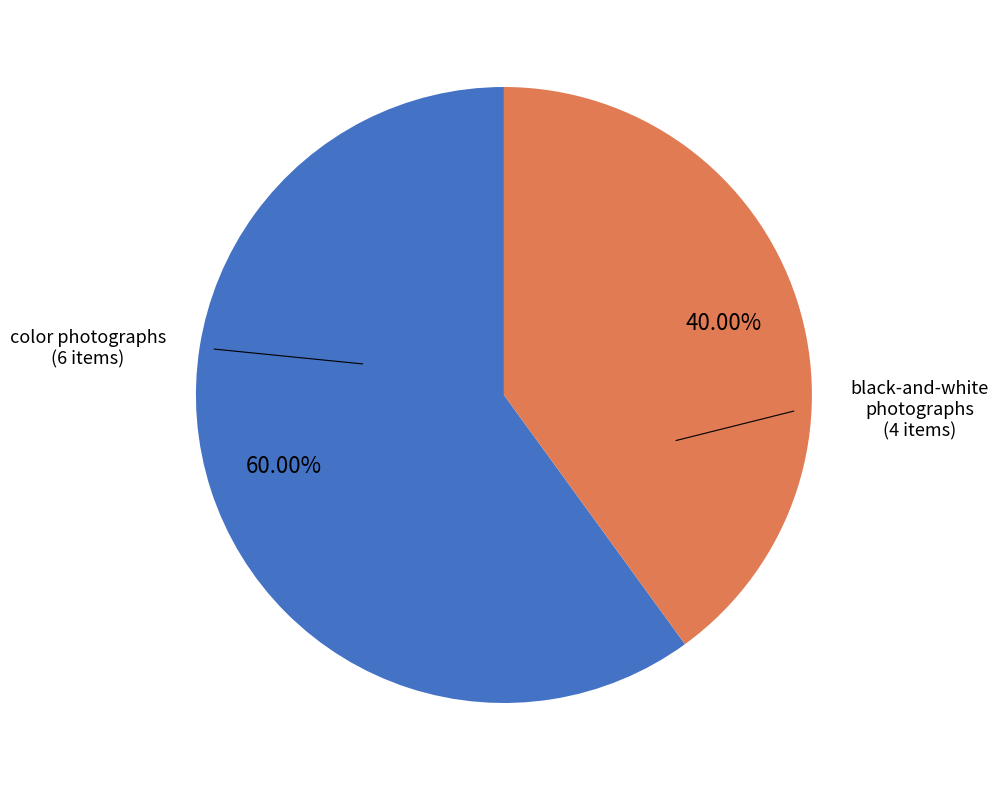

Is there a majority slice in this chart?

Yes